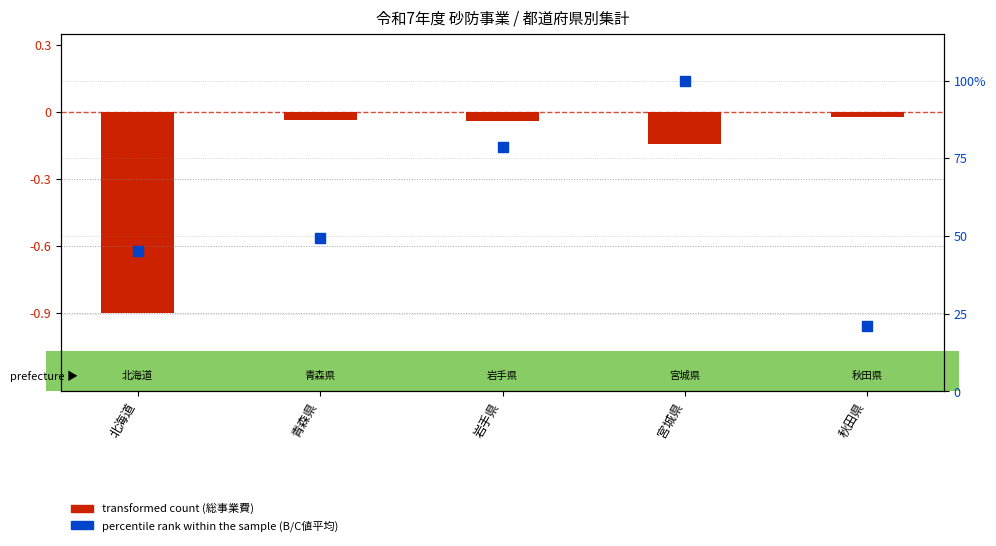

Which series contains the lowest Y value?

transformed count (総事業費 億円, normalized)